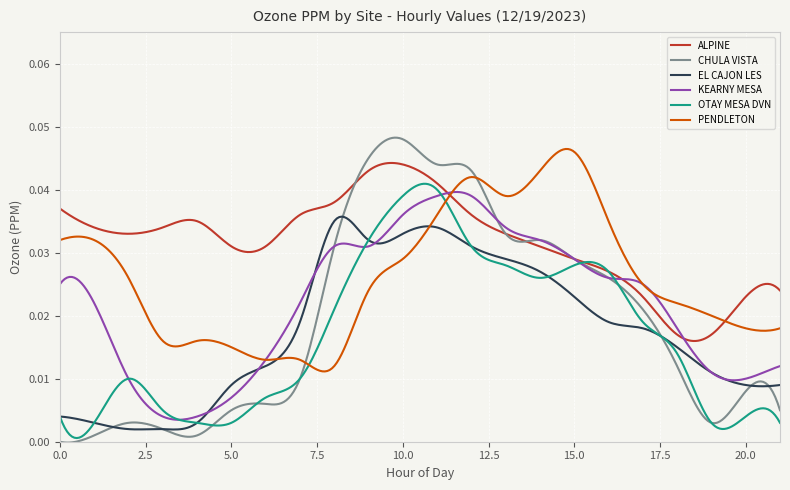

In KEARNY MESA, how many points are lower than both neighbors (excluding endpoints)?

3